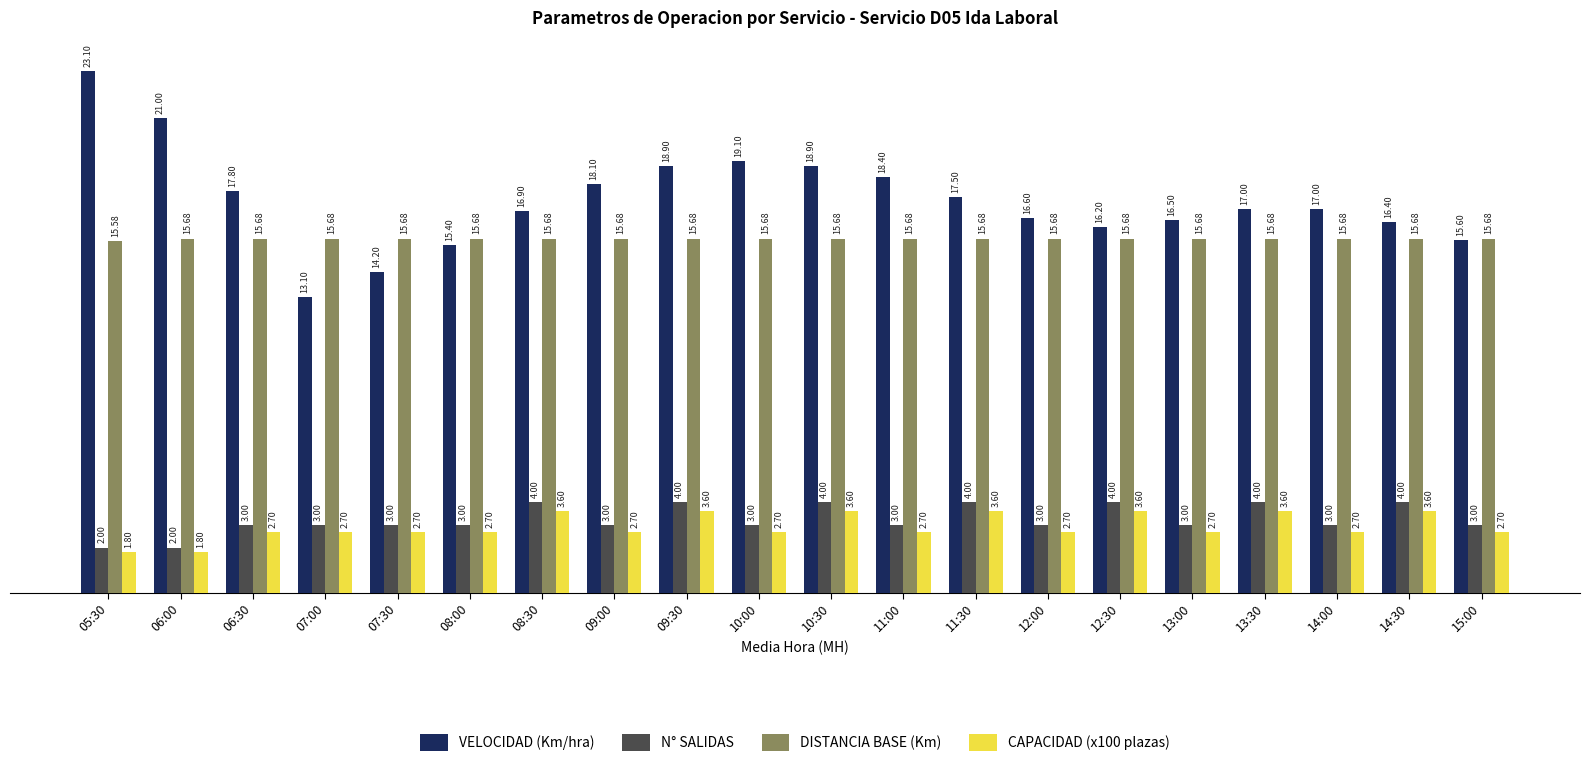

Reading left to right, list all the values displayed in this chart.

VELOCIDAD (Km/hra): 05:30=23.1	06:00=21.0	06:30=17.8	07:00=13.1	07:30=14.2	08:00=15.4	08:30=16.9	09:00=18.1	09:30=18.9	10:00=19.1	10:30=18.9	11:00=18.4	11:30=17.5	12:00=16.6	12:30=16.2	13:00=16.5	13:30=17.0	14:00=17.0	14:30=16.4	15:00=15.6
N° SALIDAS: 05:30=2.0	06:00=2.0	06:30=3.0	07:00=3.0	07:30=3.0	08:00=3.0	08:30=4.0	09:00=3.0	09:30=4.0	10:00=3.0	10:30=4.0	11:00=3.0	11:30=4.0	12:00=3.0	12:30=4.0	13:00=3.0	13:30=4.0	14:00=3.0	14:30=4.0	15:00=3.0
DISTANCIA BASE (Km): 05:30=15.6	06:00=15.7	06:30=15.7	07:00=15.7	07:30=15.7	08:00=15.7	08:30=15.7	09:00=15.7	09:30=15.7	10:00=15.7	10:30=15.7	11:00=15.7	11:30=15.7	12:00=15.7	12:30=15.7	13:00=15.7	13:30=15.7	14:00=15.7	14:30=15.7	15:00=15.7
CAPACIDAD (x100 plazas): 05:30=1.8	06:00=1.8	06:30=2.7	07:00=2.7	07:30=2.7	08:00=2.7	08:30=3.6	09:00=2.7	09:30=3.6	10:00=2.7	10:30=3.6	11:00=2.7	11:30=3.6	12:00=2.7	12:30=3.6	13:00=2.7	13:30=3.6	14:00=2.7	14:30=3.6	15:00=2.7